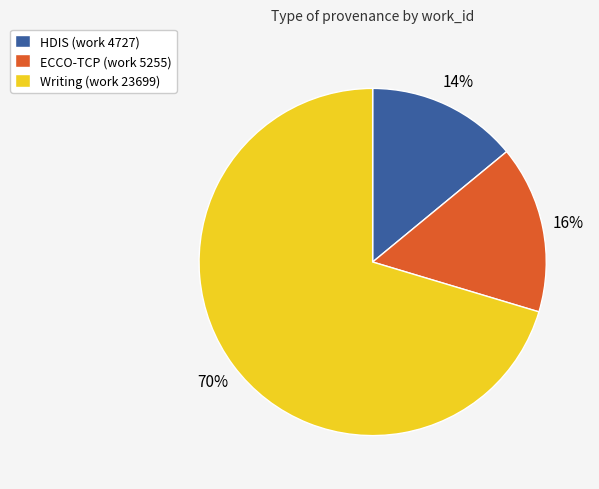

How many slices are in this pie chart?

3